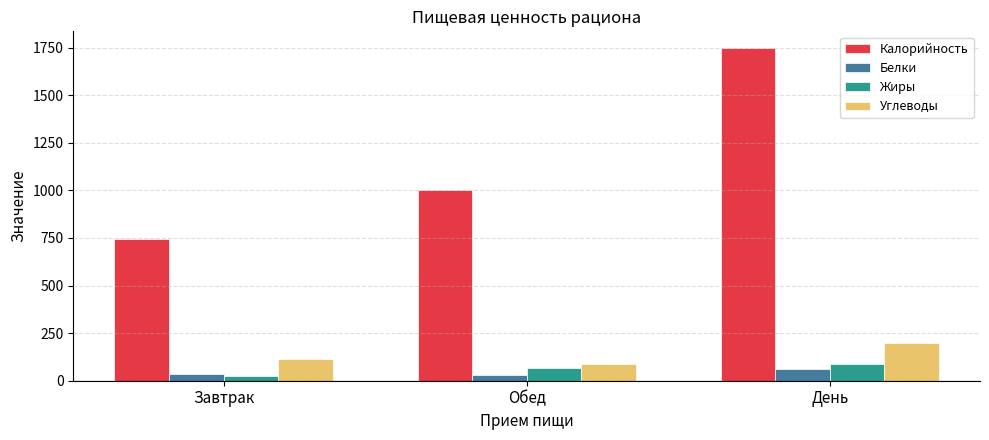

Which category has the lowest value in the Калорийность series?

Завтрак